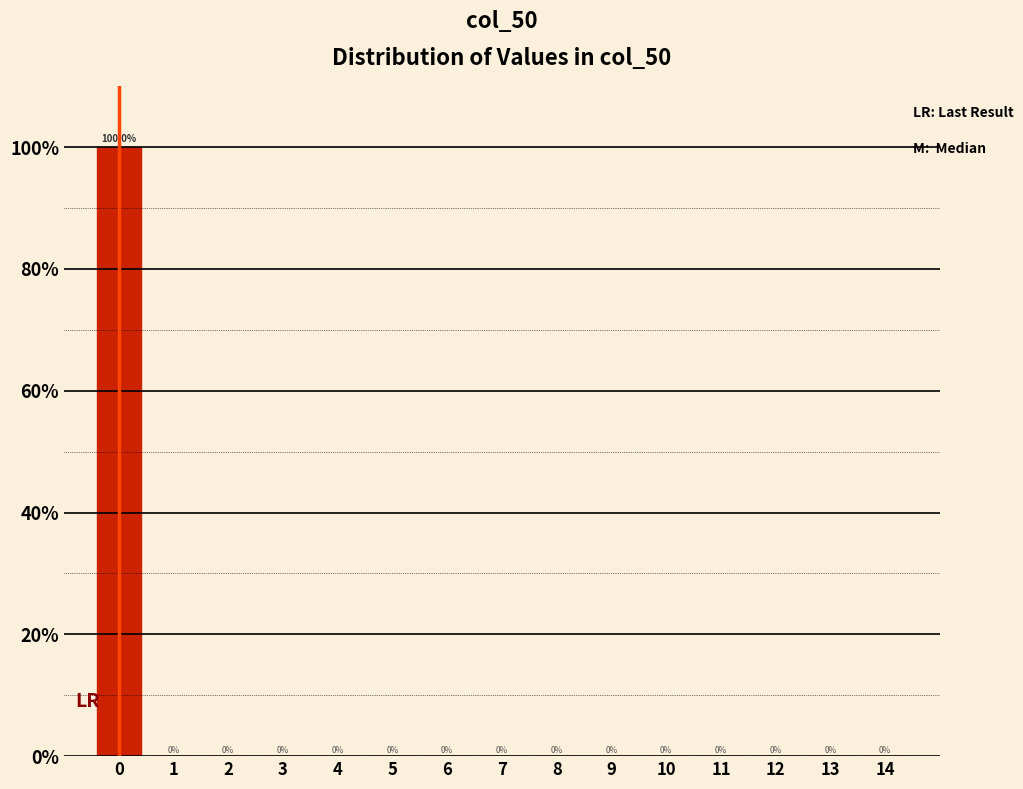

Reading left to right, list every bar in this chart as the range it spans on the x-axis followed by its height.

-0.5 to 0.5: 100.0
0.5 to 1.5: 0.0
1.5 to 2.5: 0.0
2.5 to 3.5: 0.0
3.5 to 4.5: 0.0
4.5 to 5.5: 0.0
5.5 to 6.5: 0.0
6.5 to 7.5: 0.0
7.5 to 8.5: 0.0
8.5 to 9.5: 0.0
9.5 to 10.5: 0.0
10.5 to 11.5: 0.0
11.5 to 12.5: 0.0
12.5 to 13.5: 0.0
13.5 to 14.5: 0.0